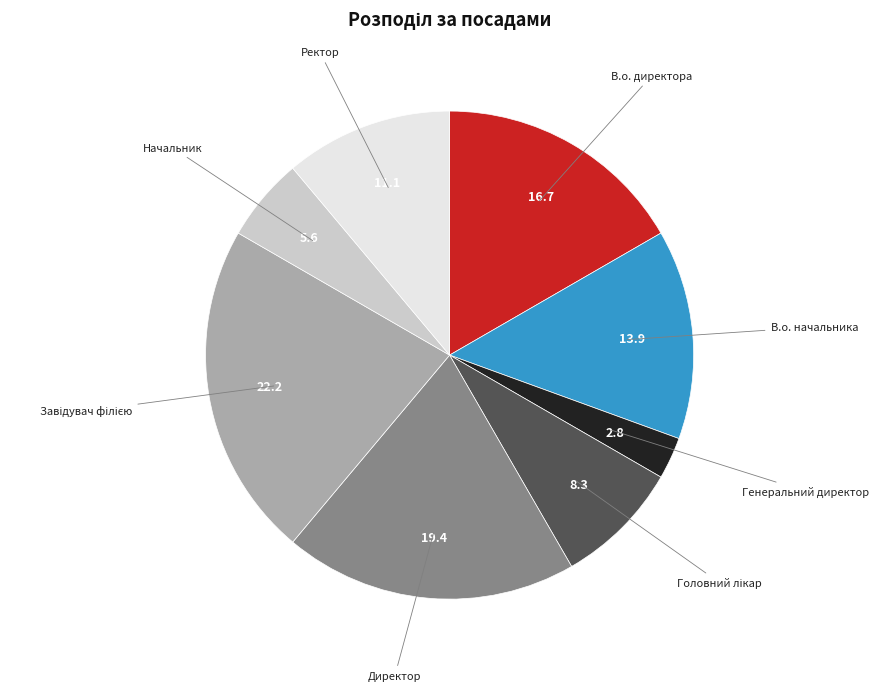

Is the sum of Начальник and В.о. начальника greater than half?

No